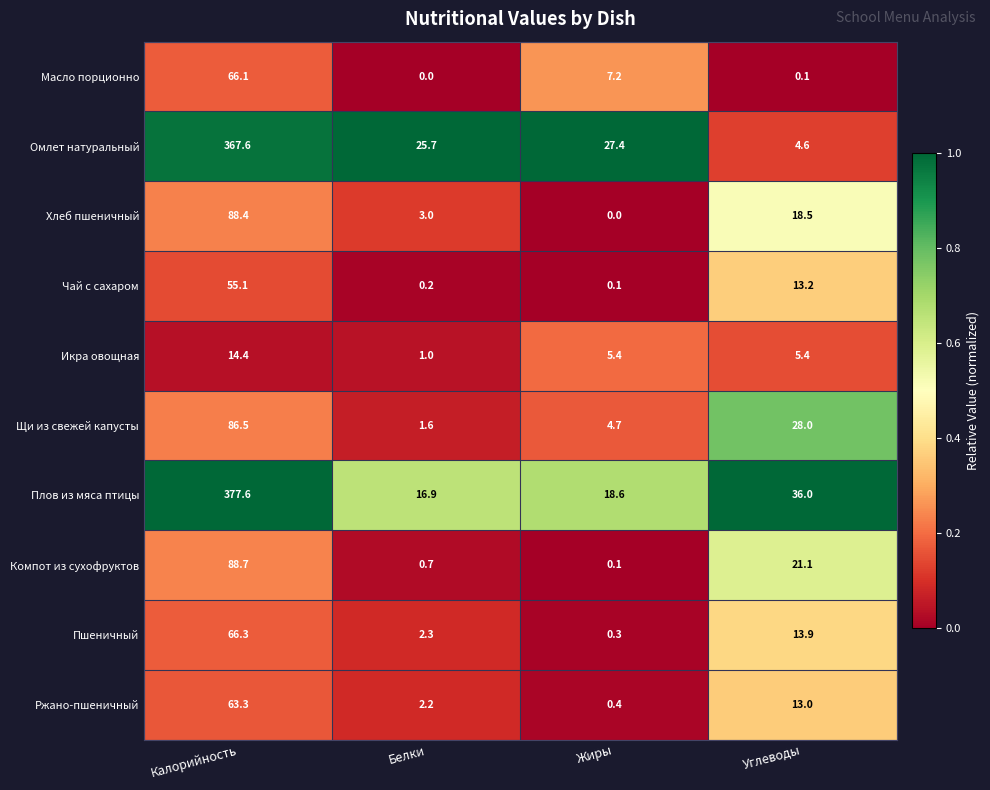

Which category has the lowest value in the Хлеб пшеничный series?

Жиры